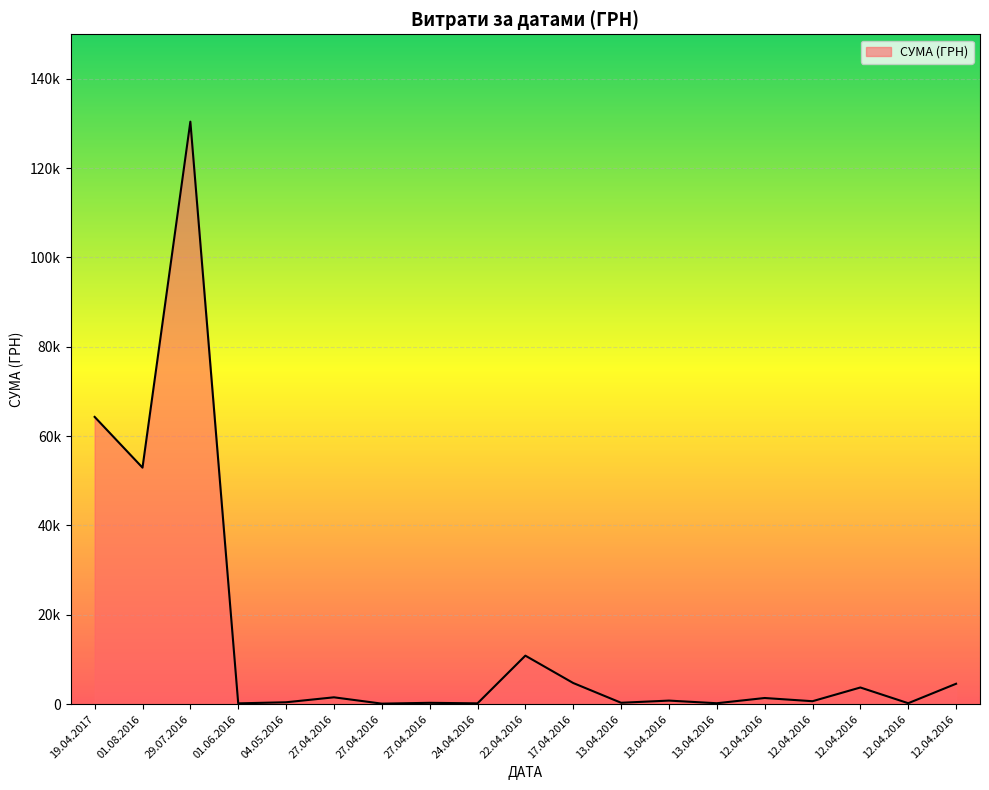

Approximately how many times larger is the value at 27.04.2016 compared to 01.06.2016?

0.6